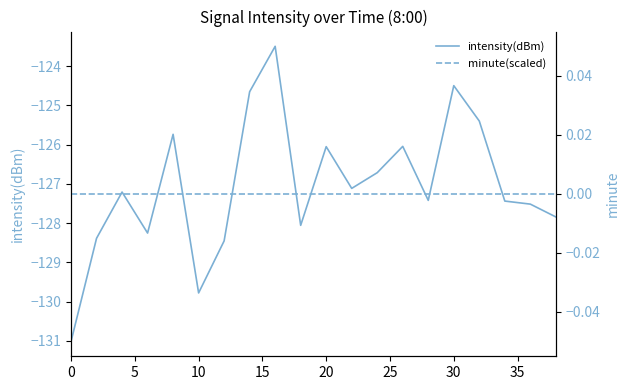

What is the total value across all series at 13?

-126.0